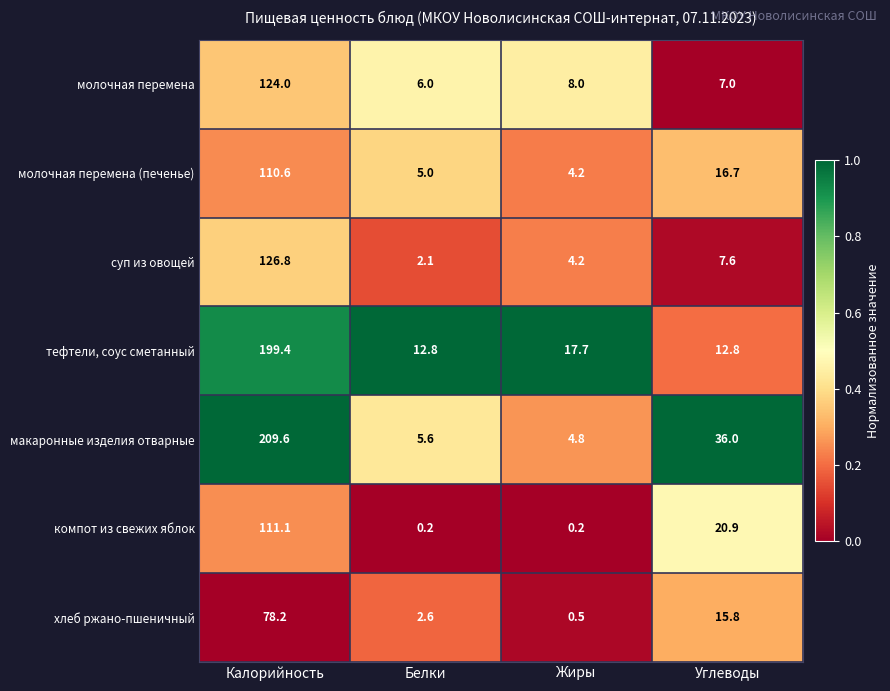

True or false: хлеб ржано-пшеничный has a value of 2.6 at Белки.

True